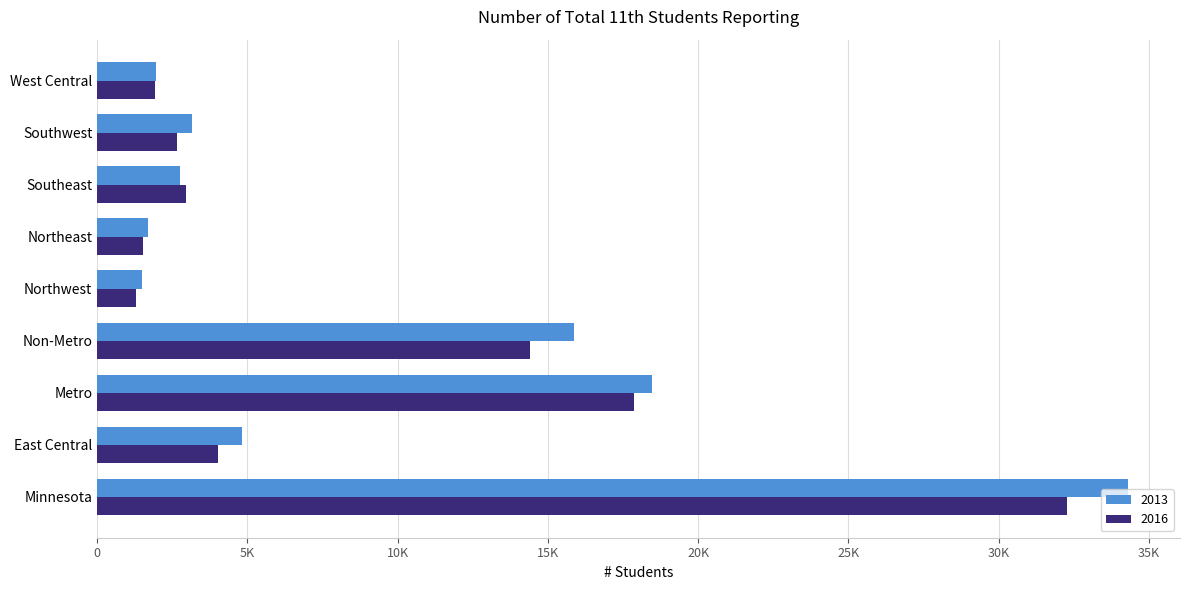

What is the average value of the 2013 series?

9390